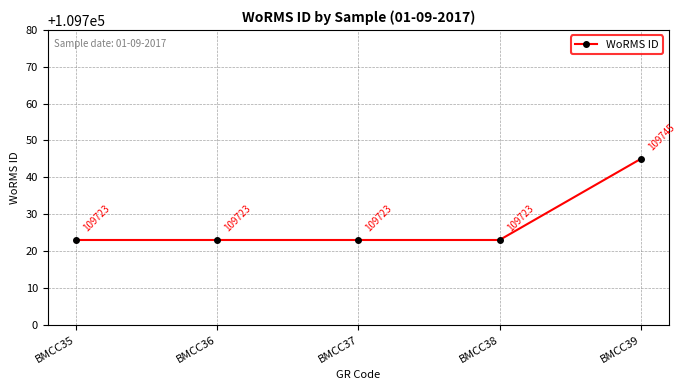

What is the change in value from BMCC37 to BMCC39?

+22